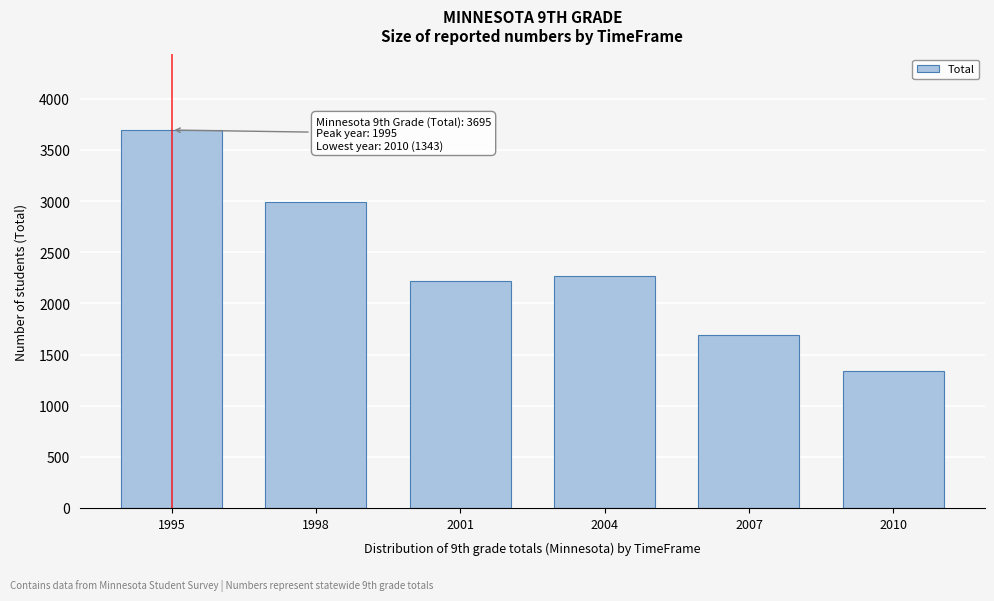

Reading left to right, extract all data points from this chart.

1995=3695	1998=2993	2001=2221	2004=2270	2007=1686	2010=1343